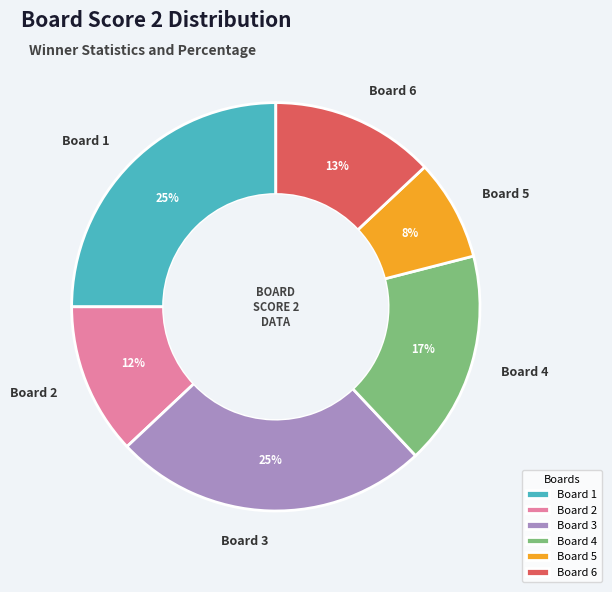

Is the sum of Board 2 and Board 3 greater than half?

No